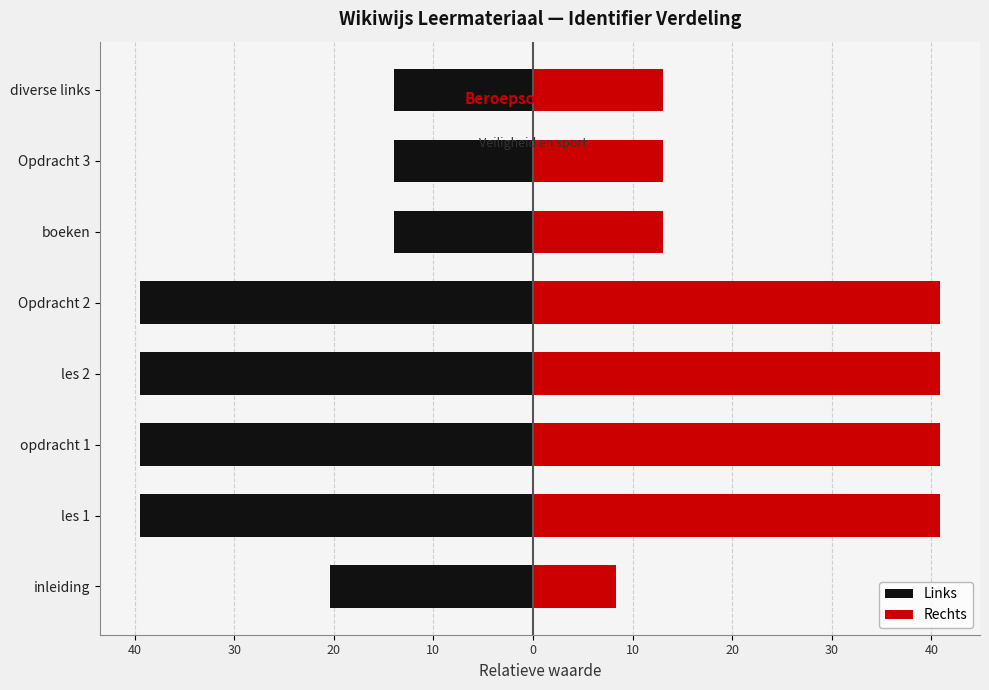

Which series changed the most between les 2 and diverse links?

Rechts